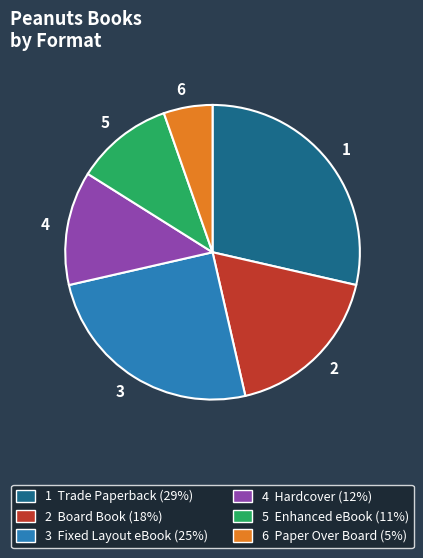

Is there any slice that represents more than half of the pie?

No